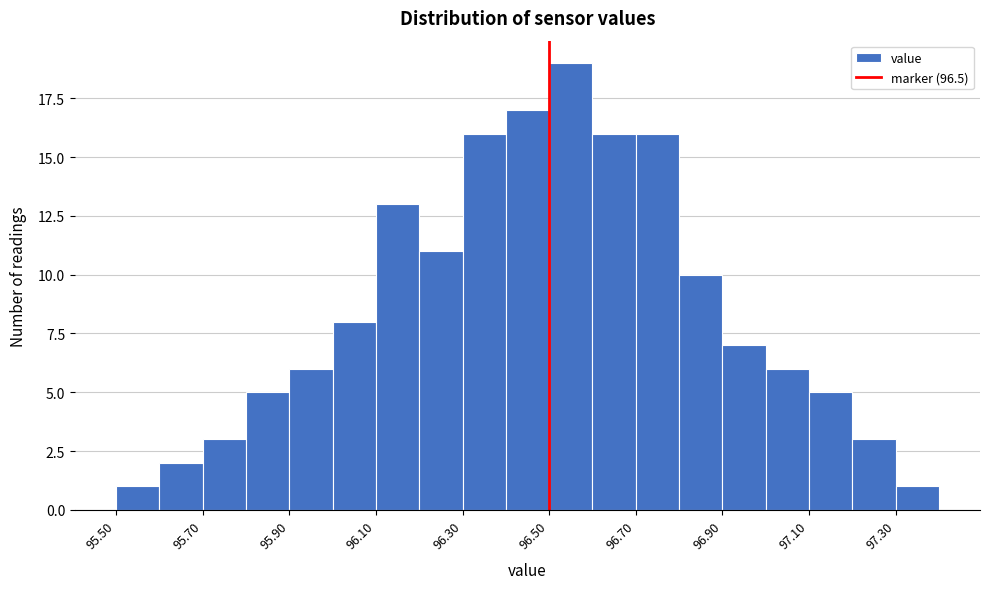

Reading left to right, list every bar in this chart as the range it spans on the x-axis followed by its height. The values are not printed on the chart, so give them approximately, as read against the axis.

95.5 to 95.6: 1
95.6 to 95.7: 2
95.7 to 95.8: 3
95.8 to 95.9: 5
95.9 to 96.0: 6
96.0 to 96.1: 8
96.1 to 96.2: 13
96.2 to 96.3: 11
96.3 to 96.4: 16
96.4 to 96.5: 17
96.5 to 96.6: 19
96.6 to 96.7: 16
96.7 to 96.8: 16
96.8 to 96.9: 10
96.9 to 97.0: 7
97.0 to 97.1: 6
97.1 to 97.2: 5
97.2 to 97.3: 3
97.3 to 97.4: 1